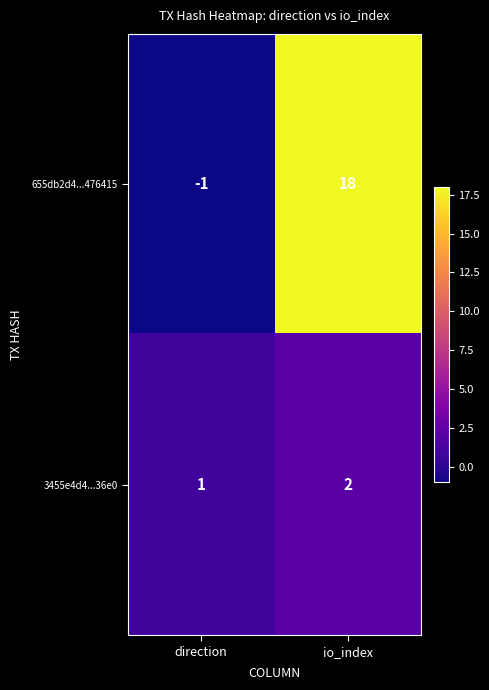

What is the sum of all 655db2d4...476415 values?

17